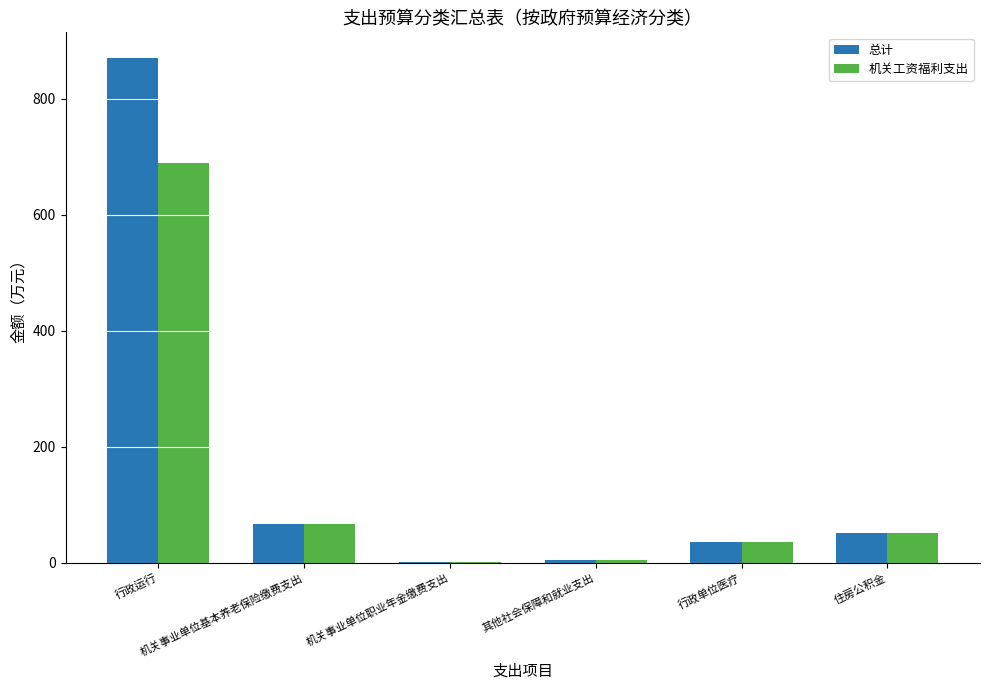

What is the maximum value shown in the chart?

870.7